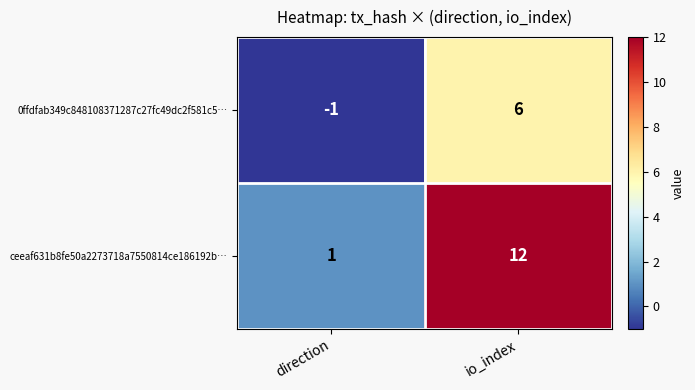

Count the number of data series in this chart.

2